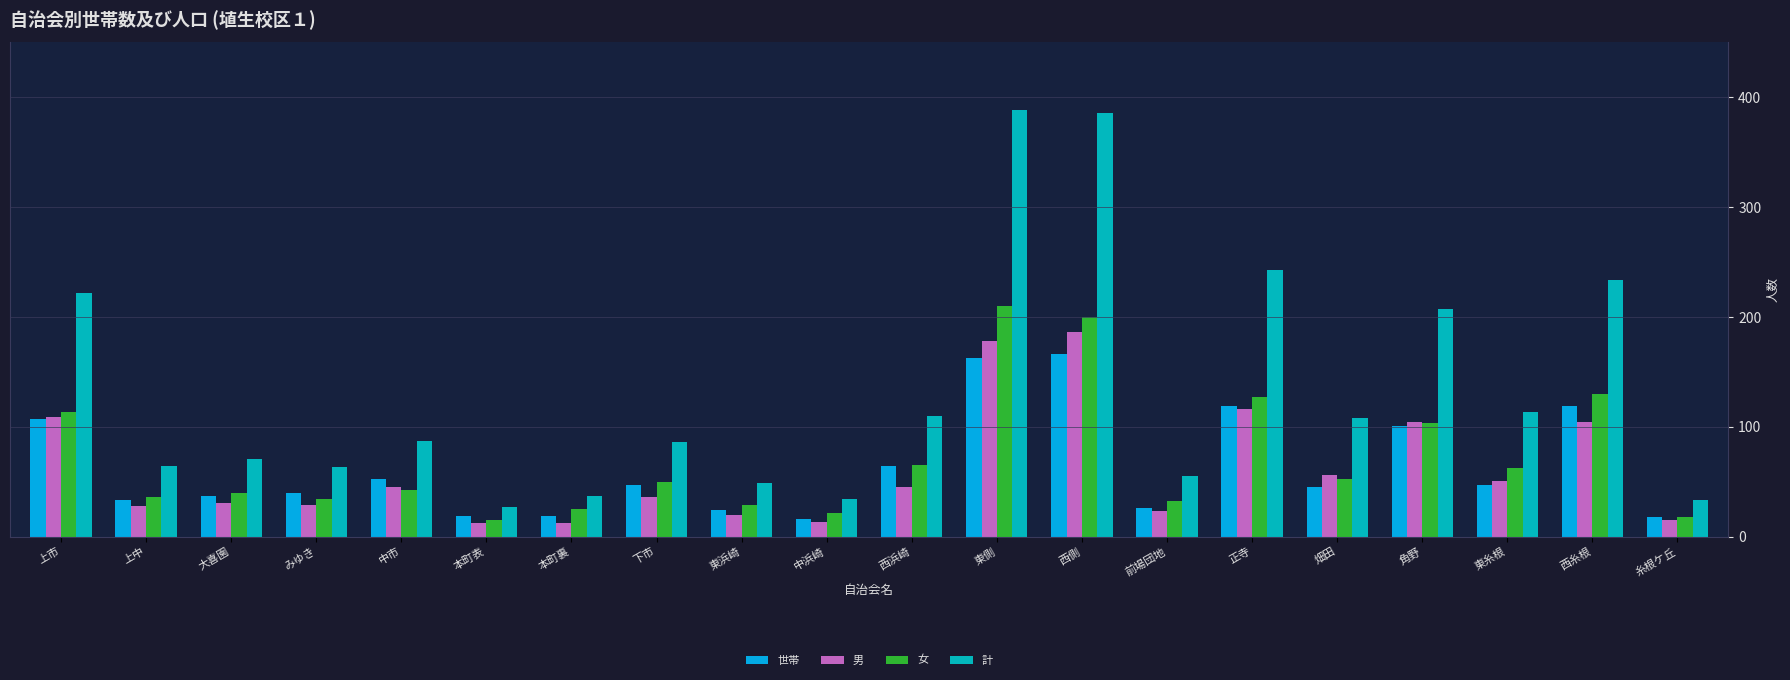

How many bars are there in total?

80